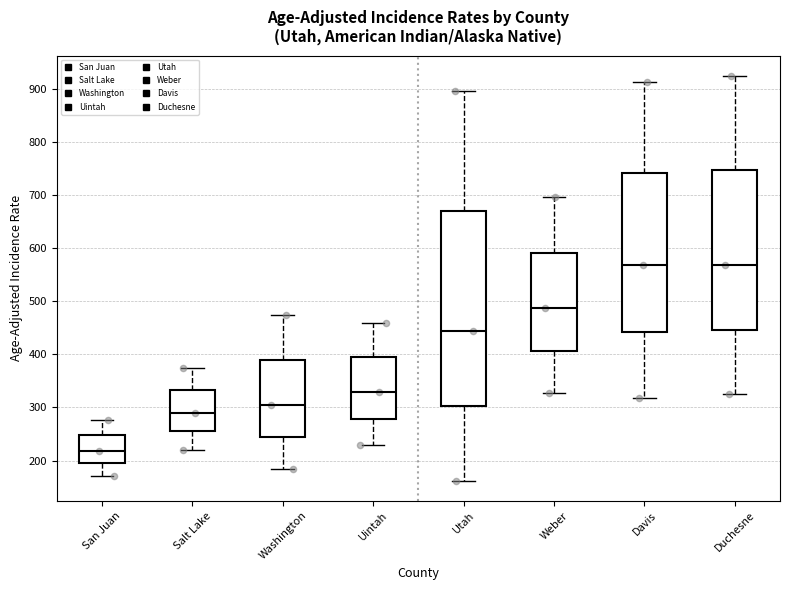

Which box is the tallest, from its lower edge to its upper edge?

Utah